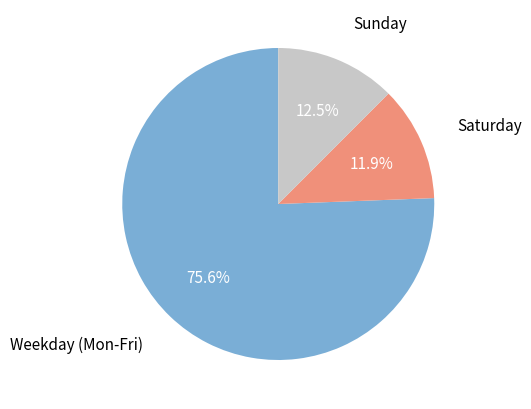

Which category has the smallest portion of the pie?

Saturday